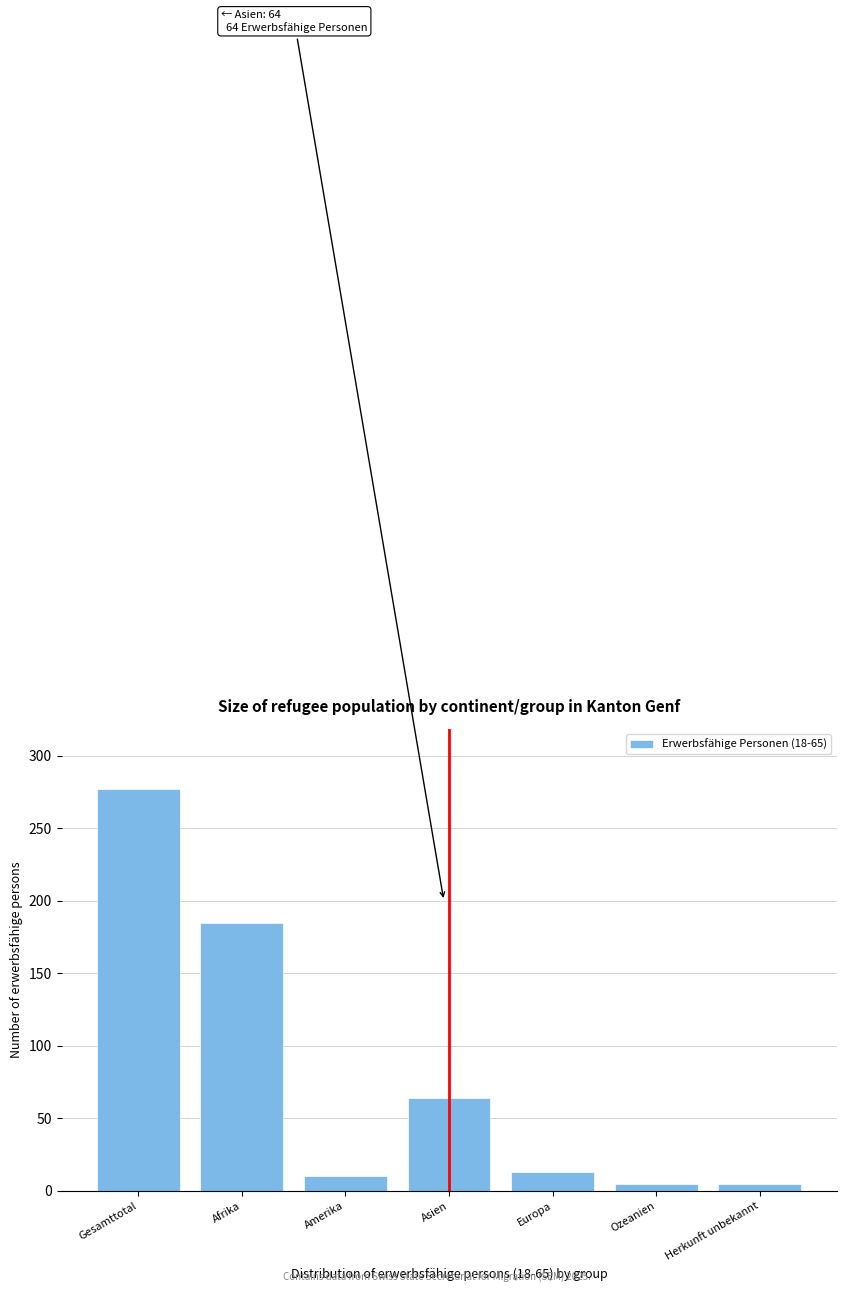

Reading left to right, list all the values displayed in this chart.

277	185	10	64	13	5	5